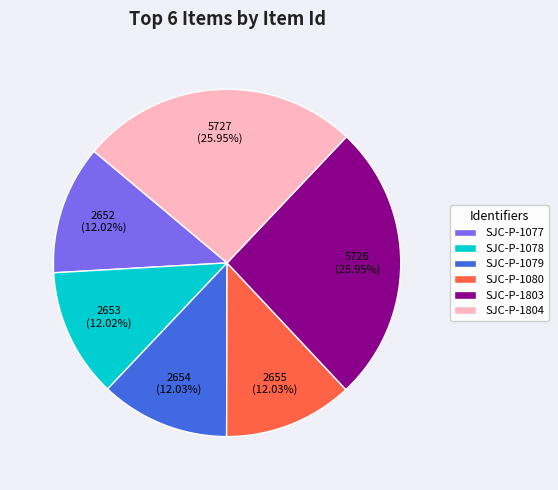

Is SJC-P-1079 the majority of the pie?

No